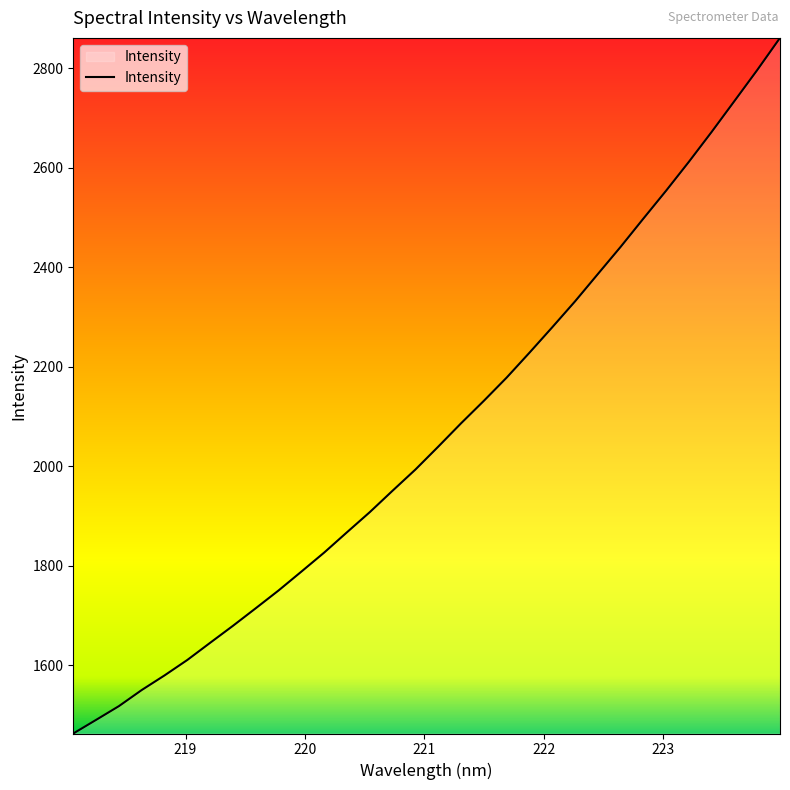

What is the difference between the maximum and minimum values?

1398.1